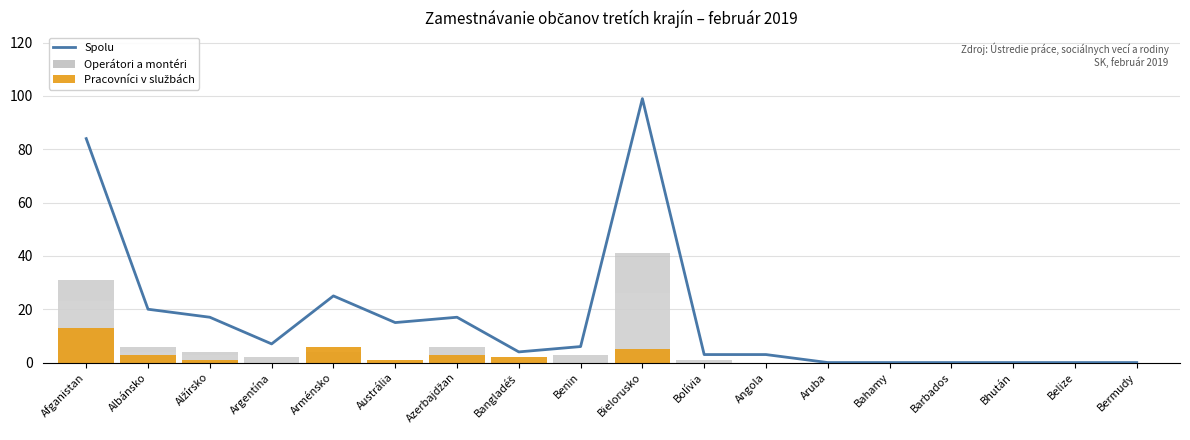

At which label is Operátori a montéri closest to 13?

Albánsko